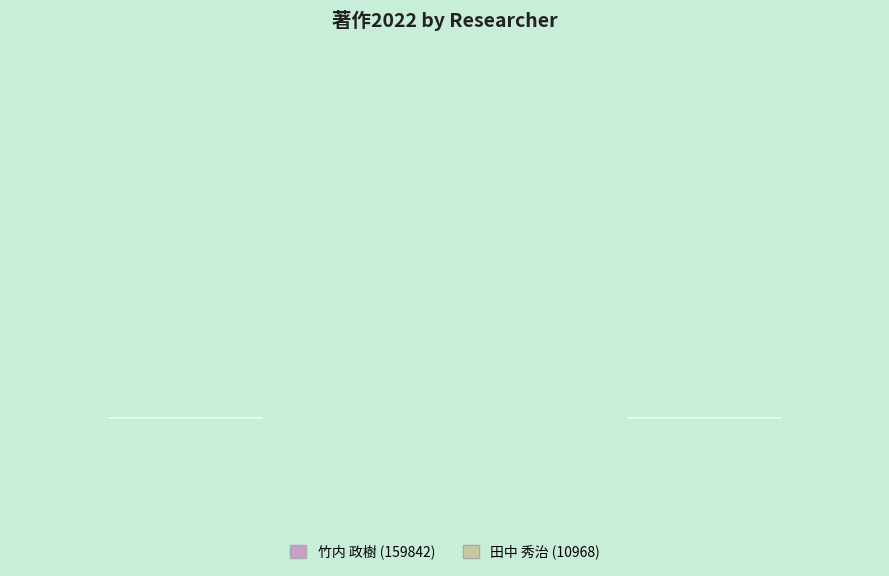

What is the largest slice in the pie chart?

竹内 政樹 (159842)